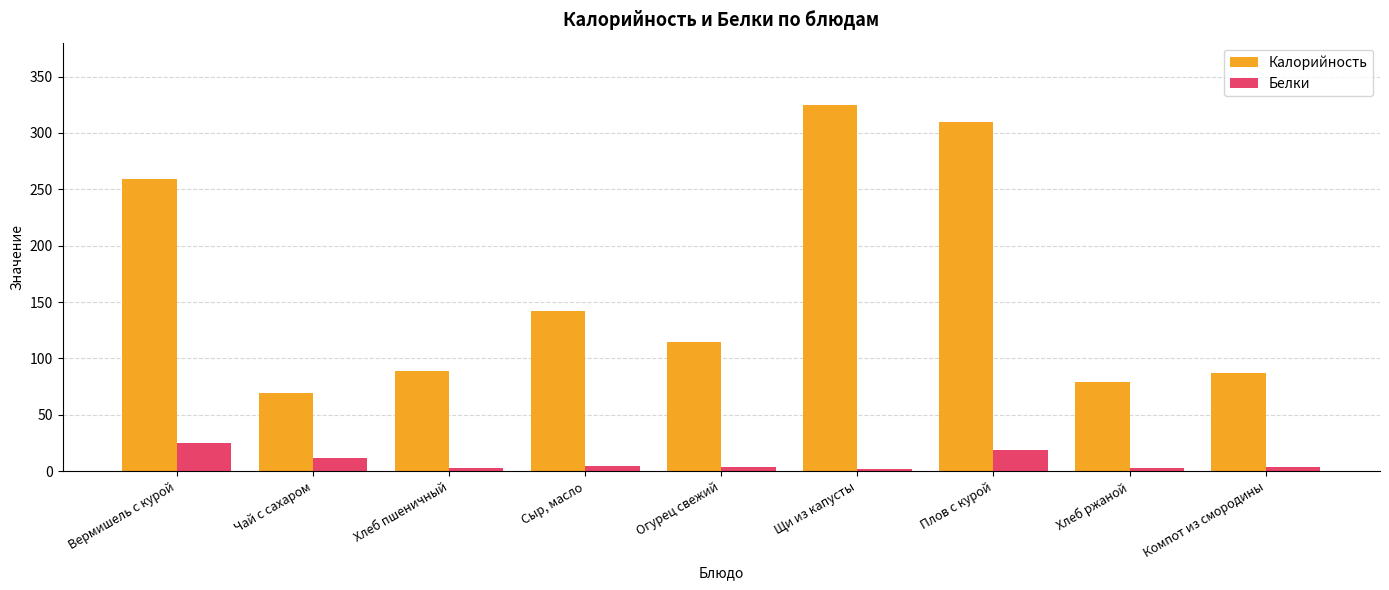

What is the label of the 4th bar from the right?

Щи из капусты